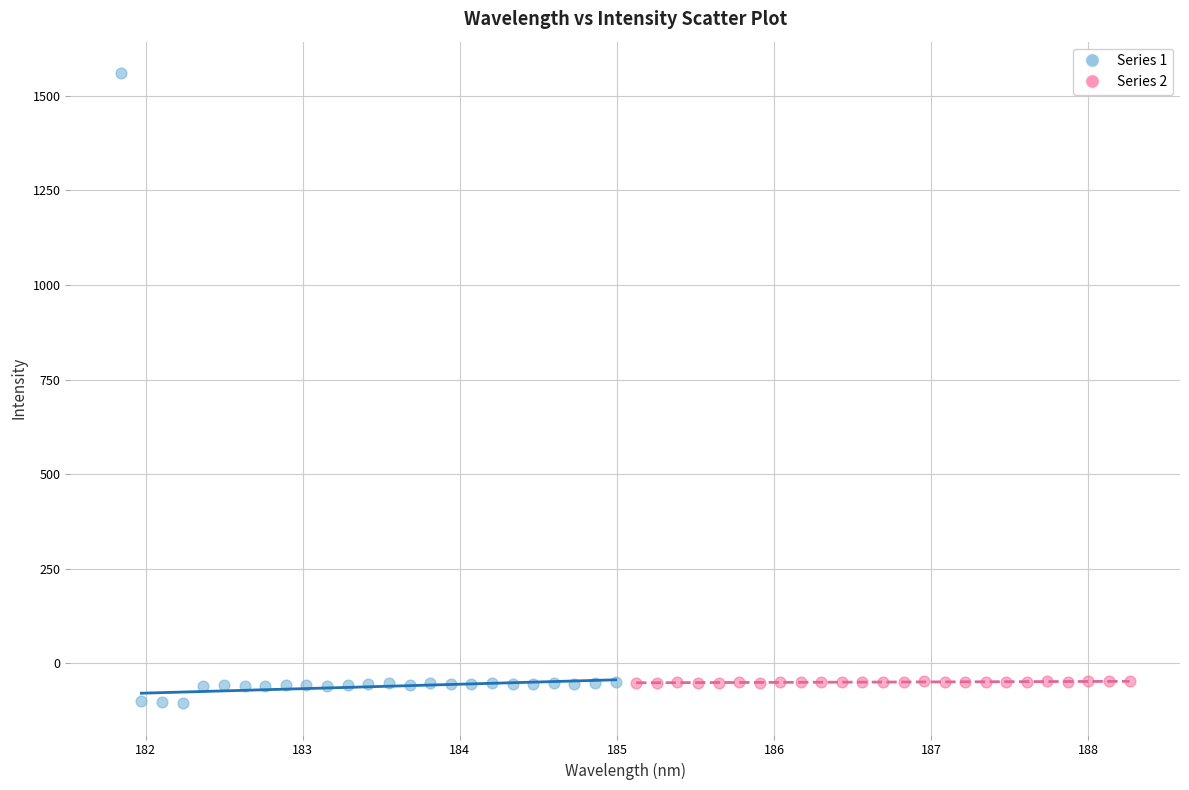

Which series contains the highest Y value?

Series 1